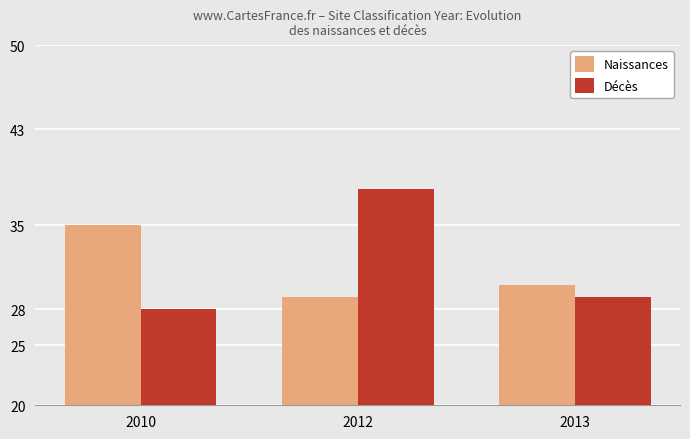

True or false: Naissances has a value of 35 at 2010.

True